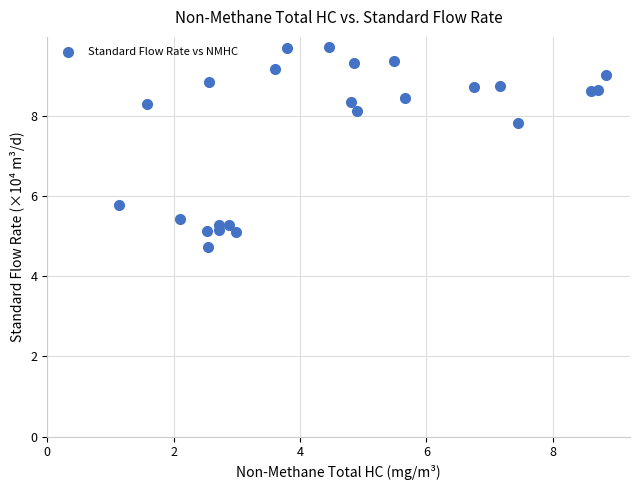

What Y value in the scatter plot is closest to 7?

7.8